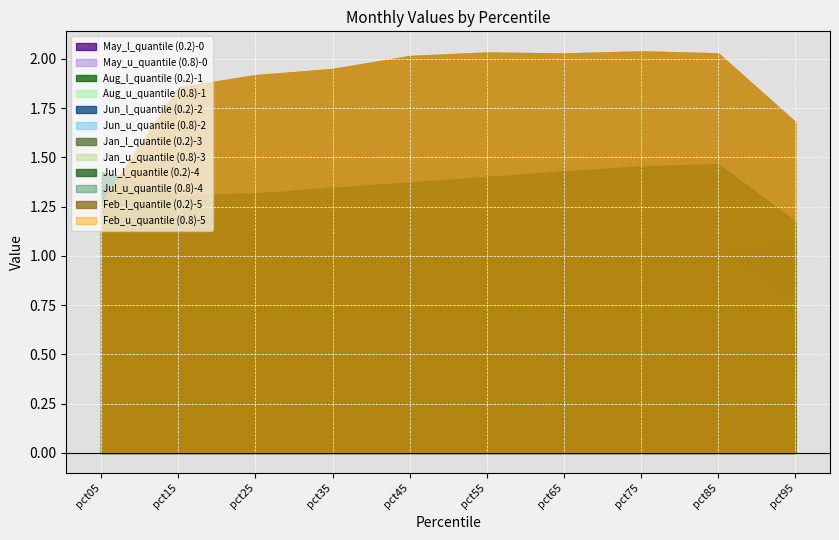

The value of Feb at pct25 is 1.9. True or false?

True